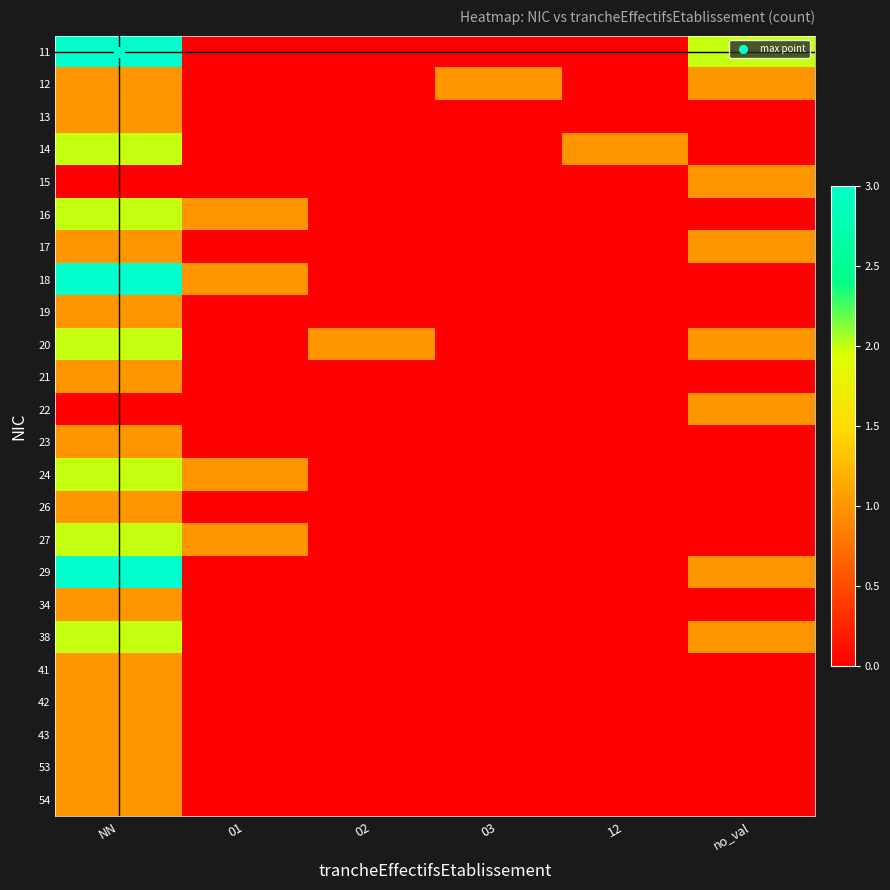

At which category is the sum across all series the highest?

NN